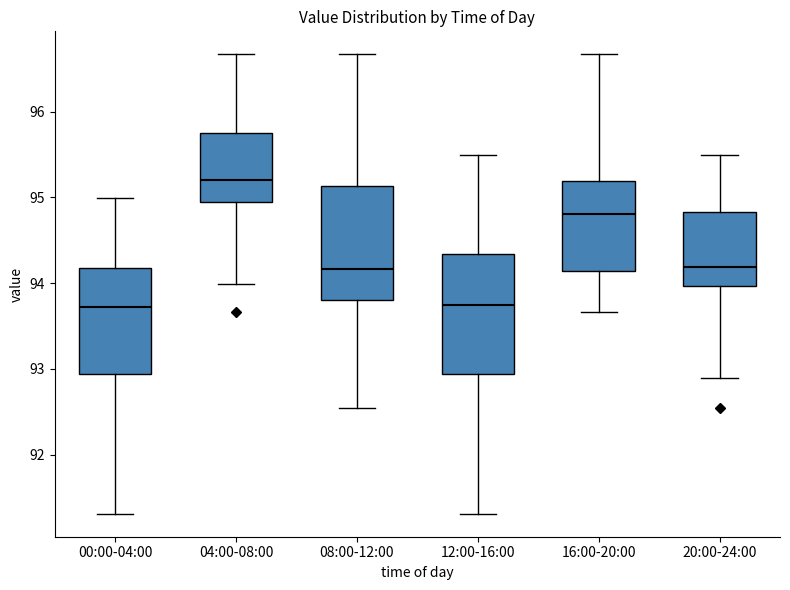

Reading left to right, transcribe this box plot: for each box, give where its median line is, the range the box spans, and where its two whiskers end, as read against the y-axis. The values are not printed on the chart, so give them approximately, as read against the axis.

00:00-04:00: median 93.7, box 92.9 to 94.2, whiskers 91.3 to 95.0
04:00-08:00: median 95.2, box 94.9 to 95.8, whiskers 94.0 to 96.7
08:00-12:00: median 94.2, box 93.8 to 95.1, whiskers 92.5 to 96.7
12:00-16:00: median 93.8, box 92.9 to 94.3, whiskers 91.3 to 95.5
16:00-20:00: median 94.8, box 94.1 to 95.2, whiskers 93.7 to 96.7
20:00-24:00: median 94.2, box 94.0 to 94.8, whiskers 92.9 to 95.5